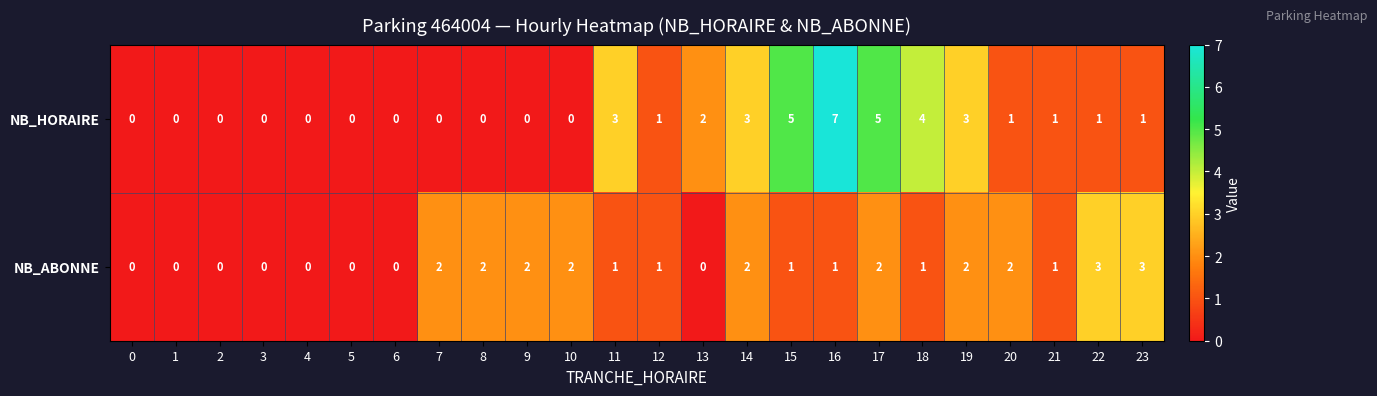

Count the NB_ABONNE values in the range 0 to 2.

22